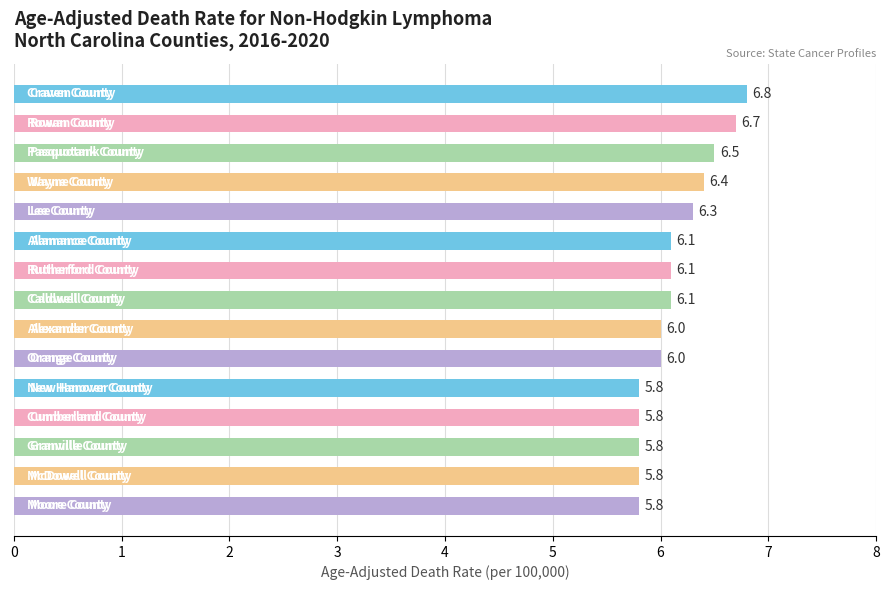

What is the sum of all values?

92.0